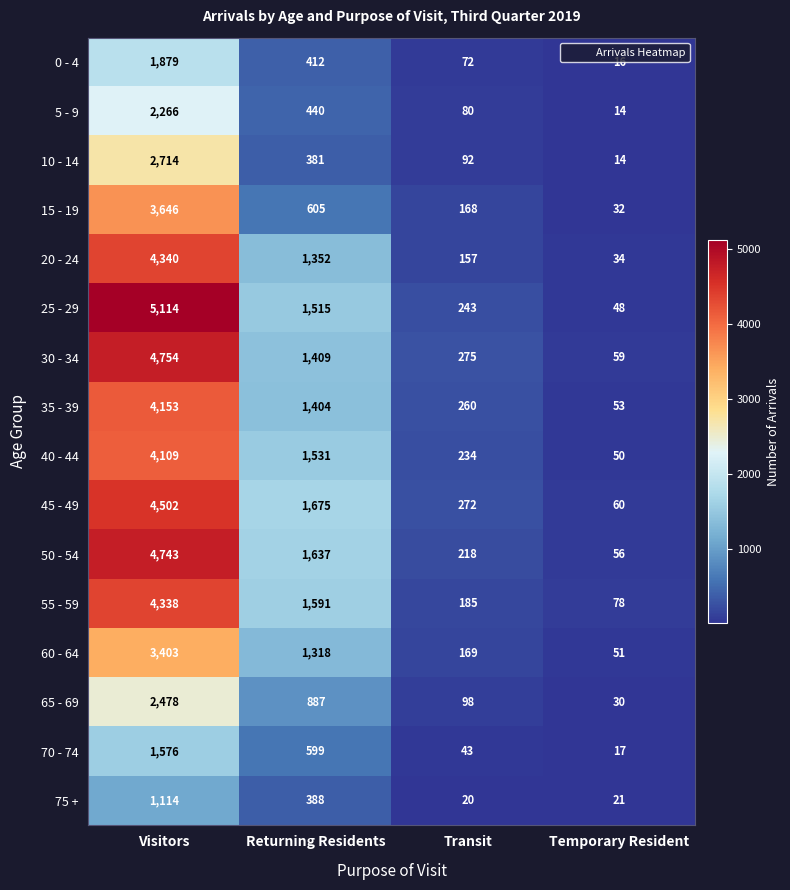

True or false: 40 - 44 has a value of 234 at Transit.

True